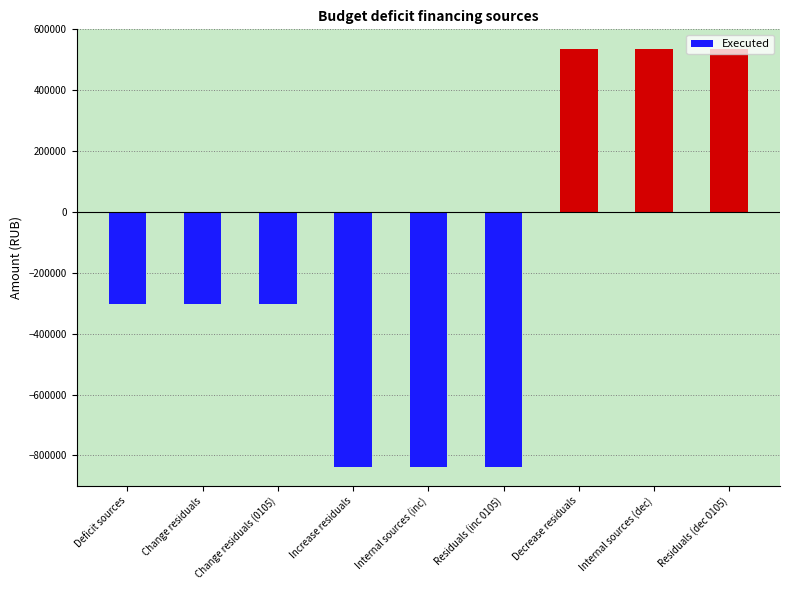

What value does the data have at Internal sources (dec)?

535793.3